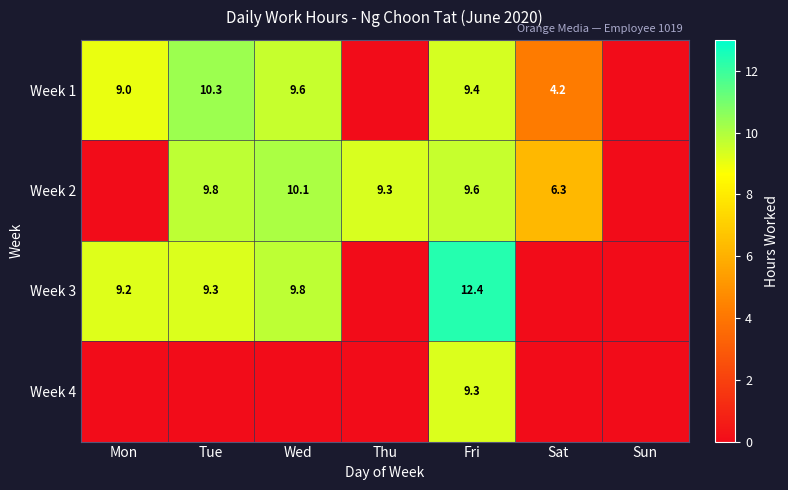

True or false: Week 3 has a value of 12.4 at Fri.

True